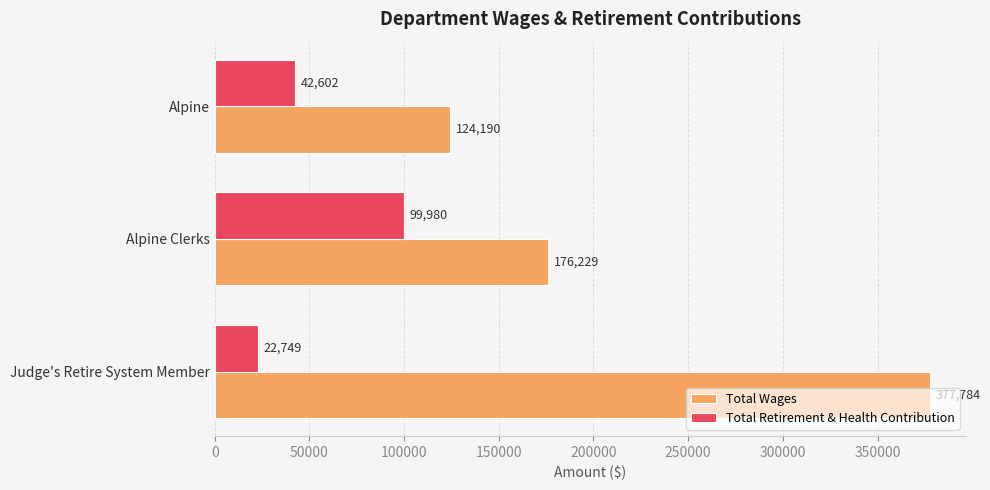

What is the average value of the Total Wages series?

226068